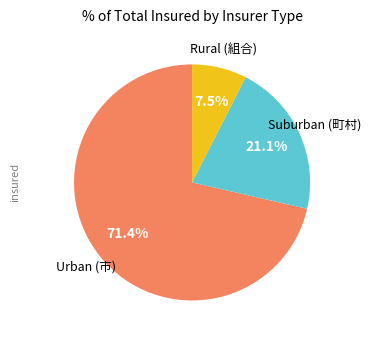

Is there a majority slice in this chart?

Yes